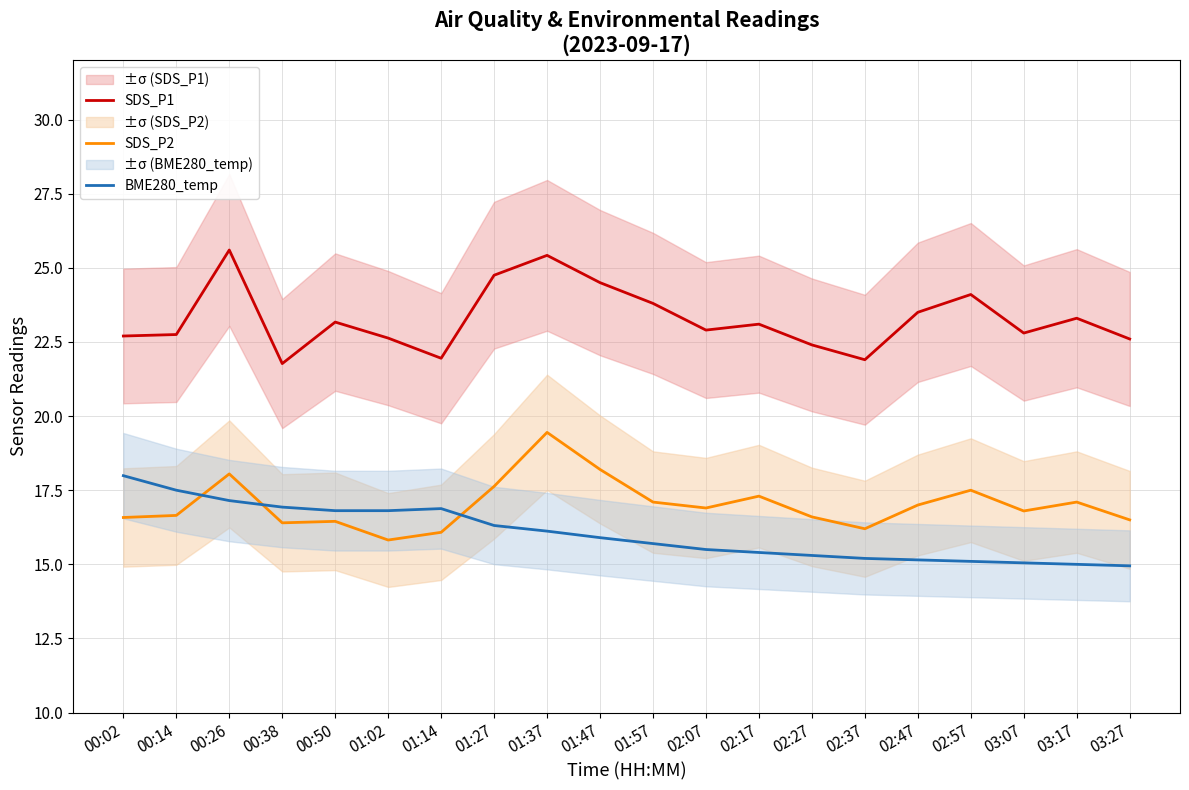

Which series changed the most between 00:50 and 03:07?

BME280_temp